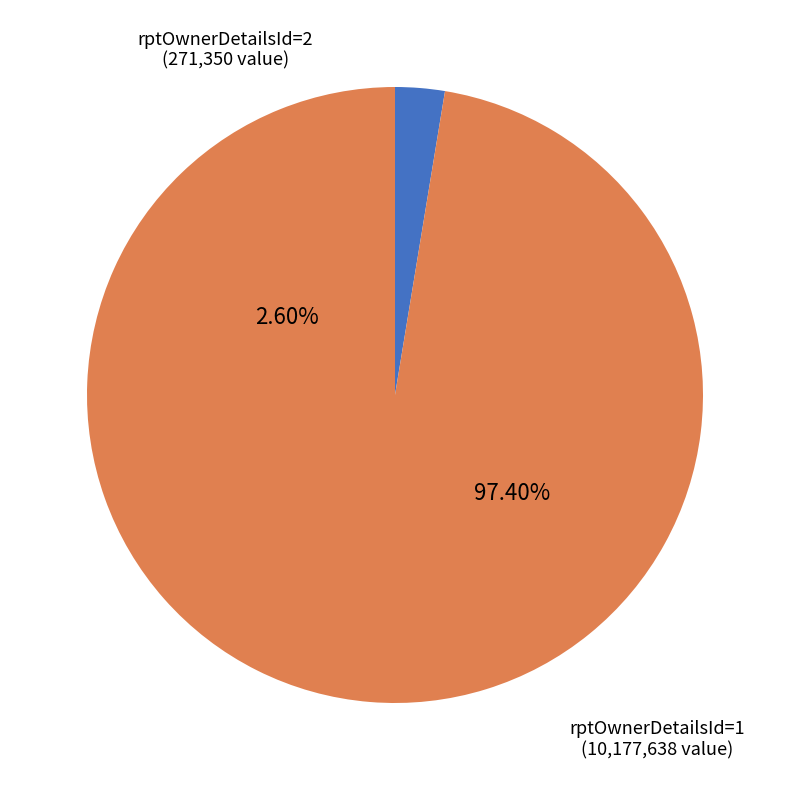

To the nearest percent, what portion does rptOwnerDetailsId=2 represent?

3%